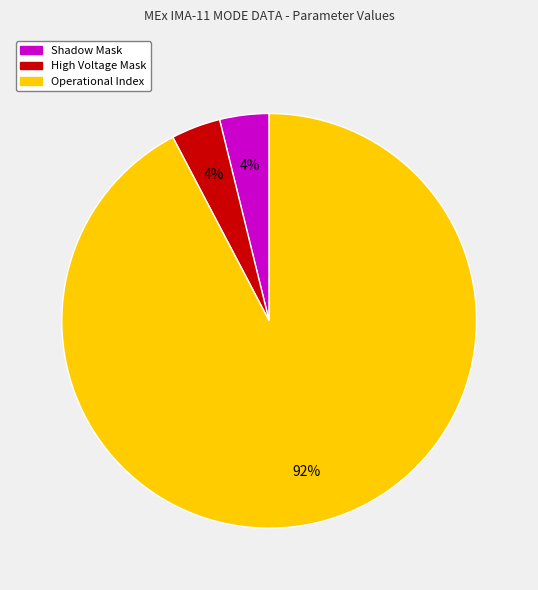

Is the sum of High Voltage Mask and Operational Index greater than half?

Yes